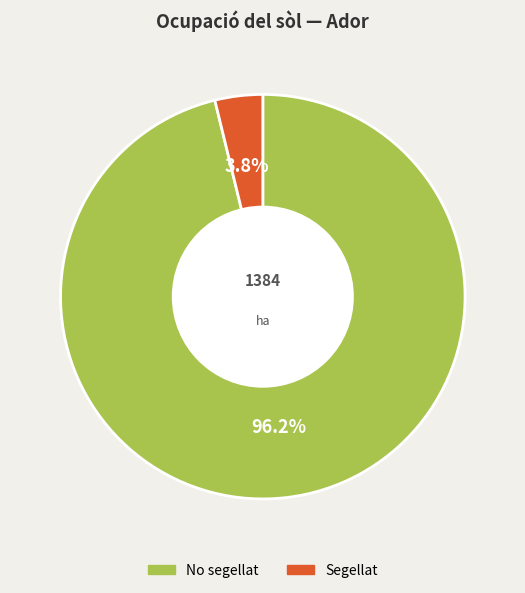

Rank the categories by value from highest to lowest.

No segellat, Segellat